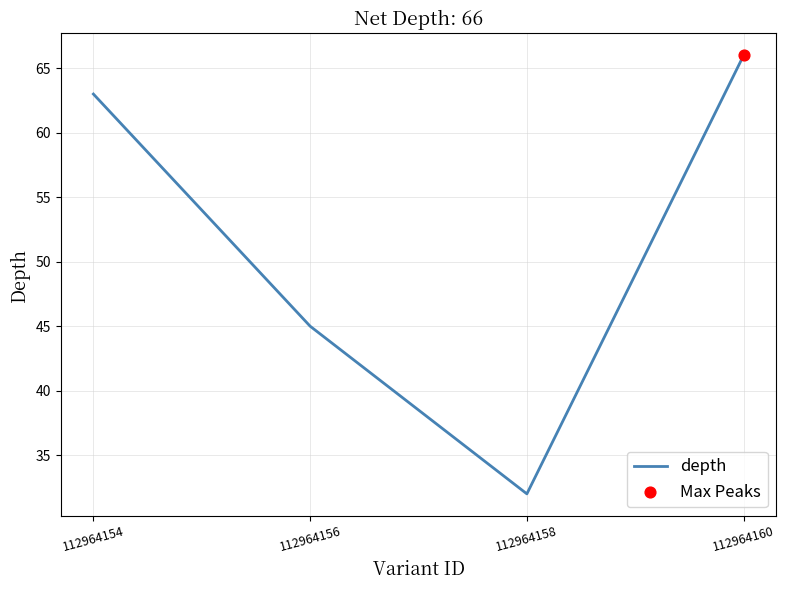

Between 112964154 and 112964156, which is larger?

112964154